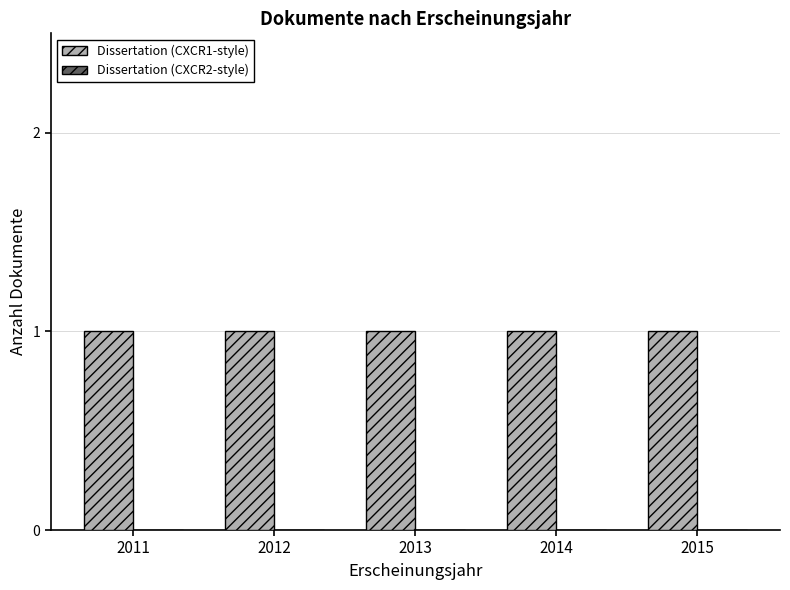

Rank the series at 2012 from highest to lowest value.

Dissertation (CXCR1-style), Dissertation (CXCR2-style)